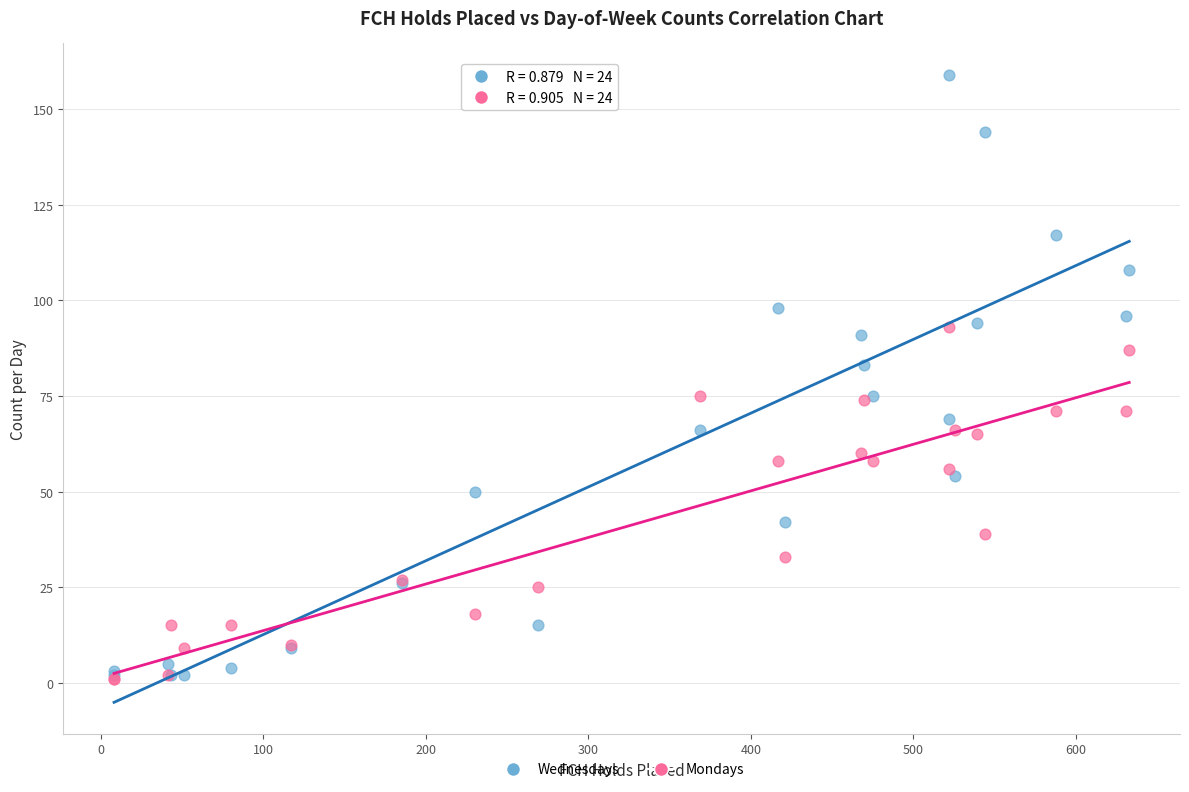

In the Mondays series, what Y value is closest to 47?

39